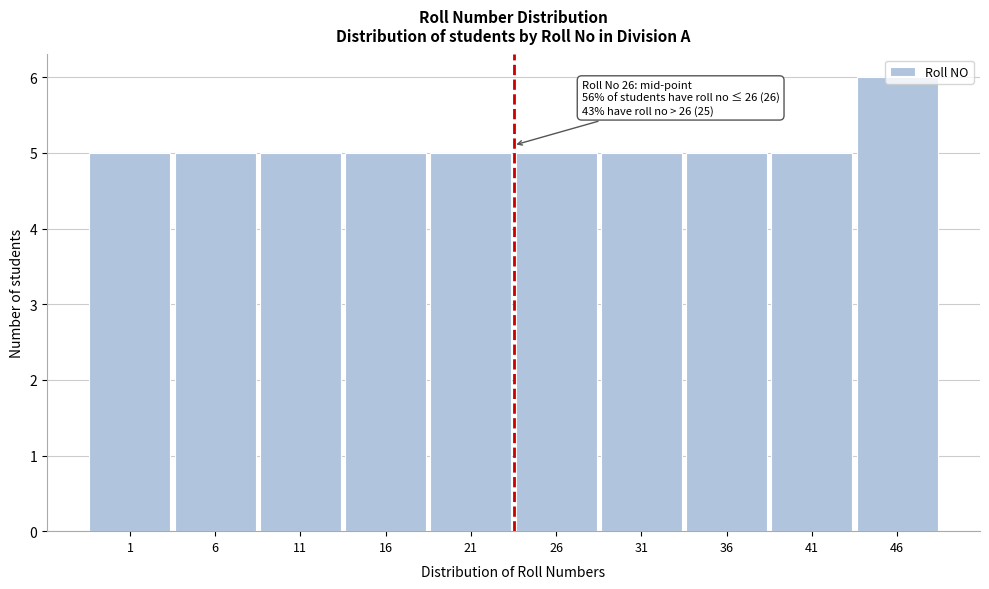

What is the sum of all values?

51